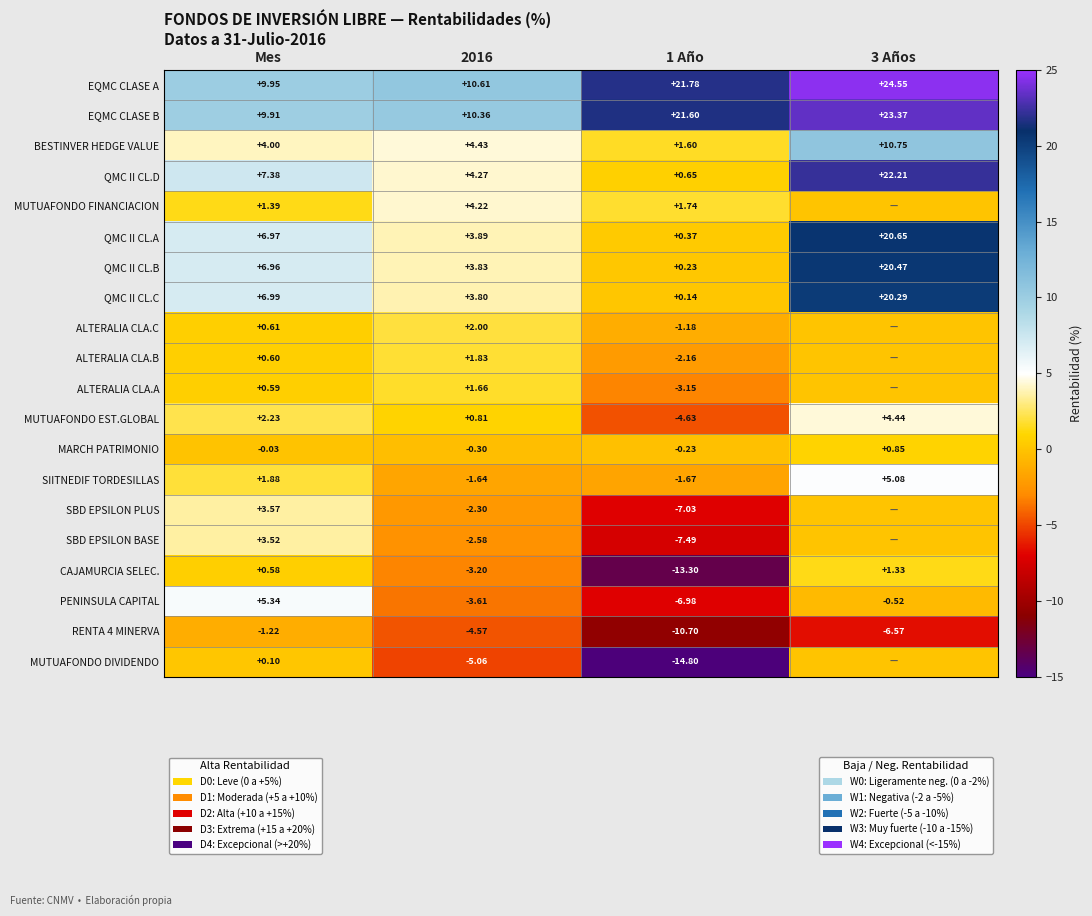

Is the value of QMC II CL.A at 3 Años greater than the value of MUTUAFONDO DIVIDENDO at Mes?

Yes